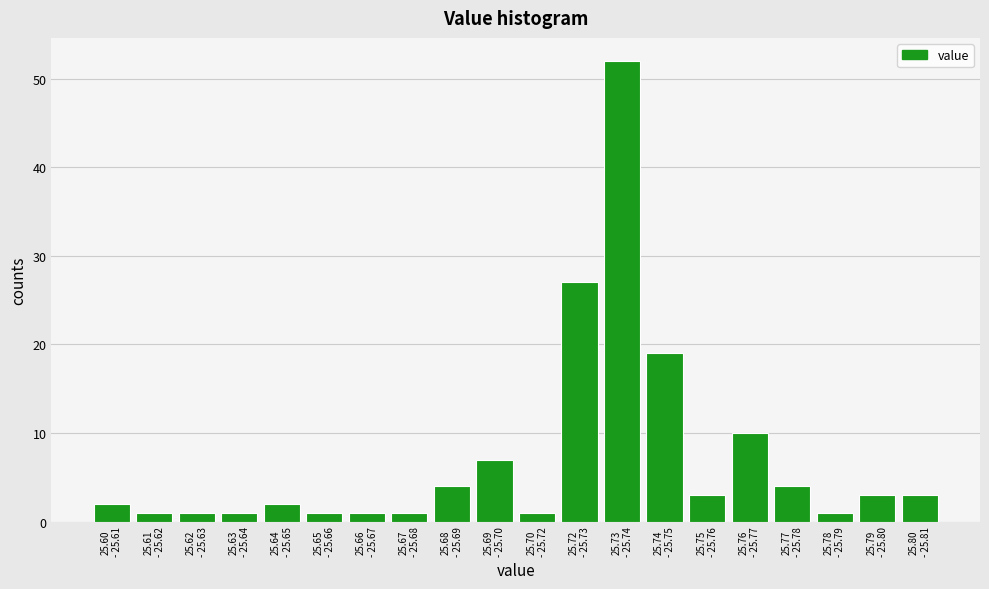

Reading left to right, list all the values displayed in this chart.

2	1	1	1	2	1	1	1	4	7	1	27	52	19	3	10	4	1	3	3